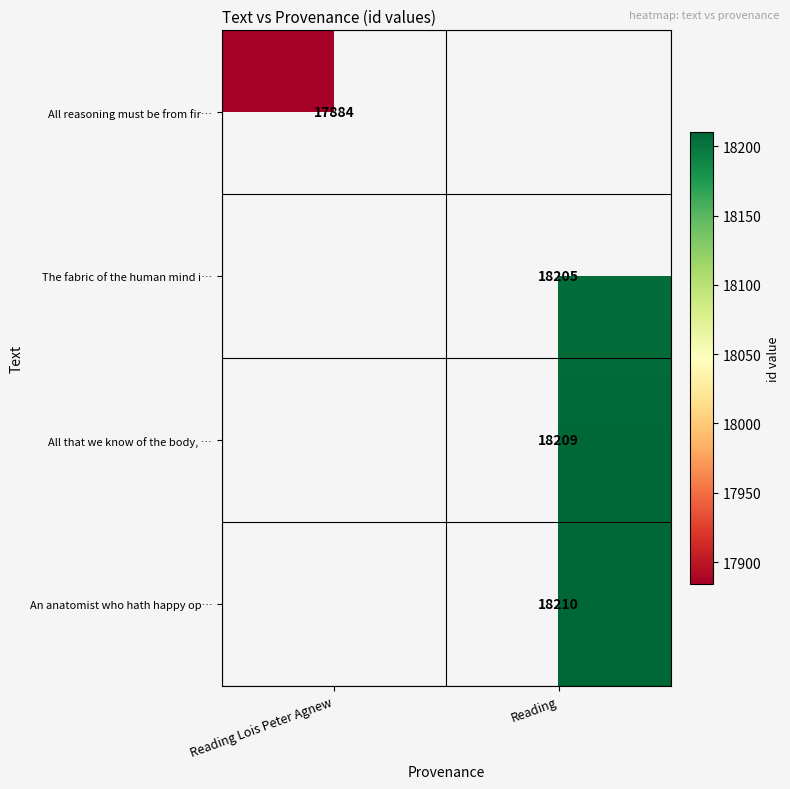

Is it true that An anatomist who hath happy op… equals 18210 at Reading?

True